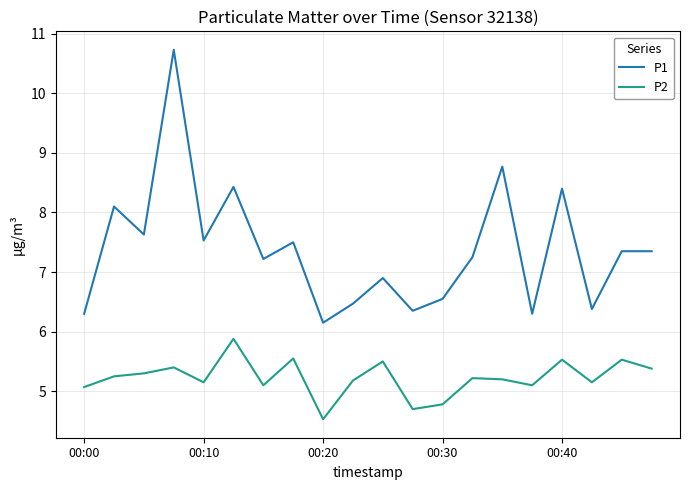

Rank the series by their average value, from highest to lowest.

P1, P2